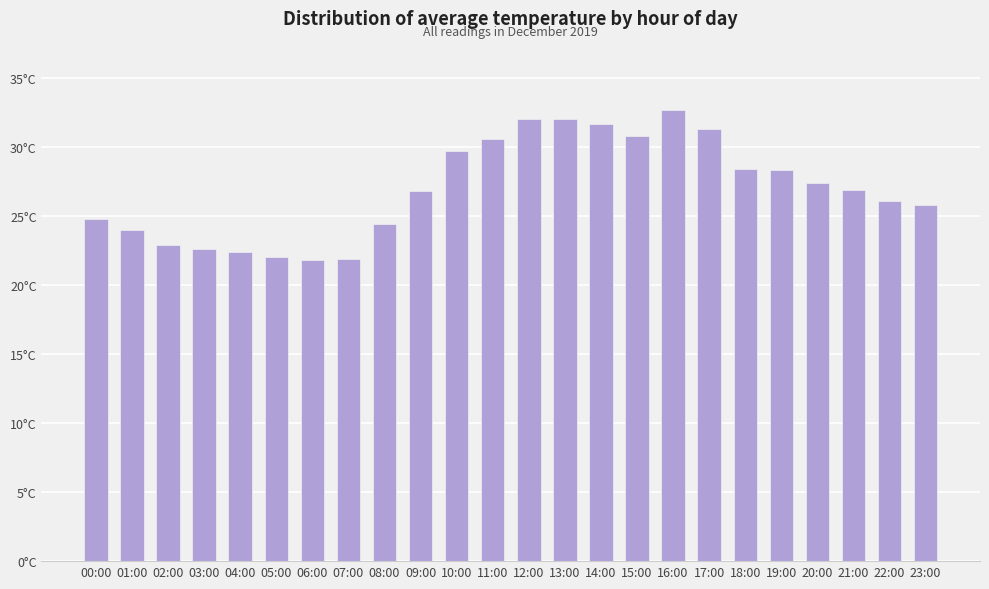

Reading left to right, transcribe all the data shown in this chart.

24.8	24.0	22.9	22.6	22.4	22.0	21.8	21.9	24.4	26.8	29.7	30.6	32.0	32.0	31.7	30.8	32.7	31.3	28.4	28.3	27.4	26.9	26.1	25.8